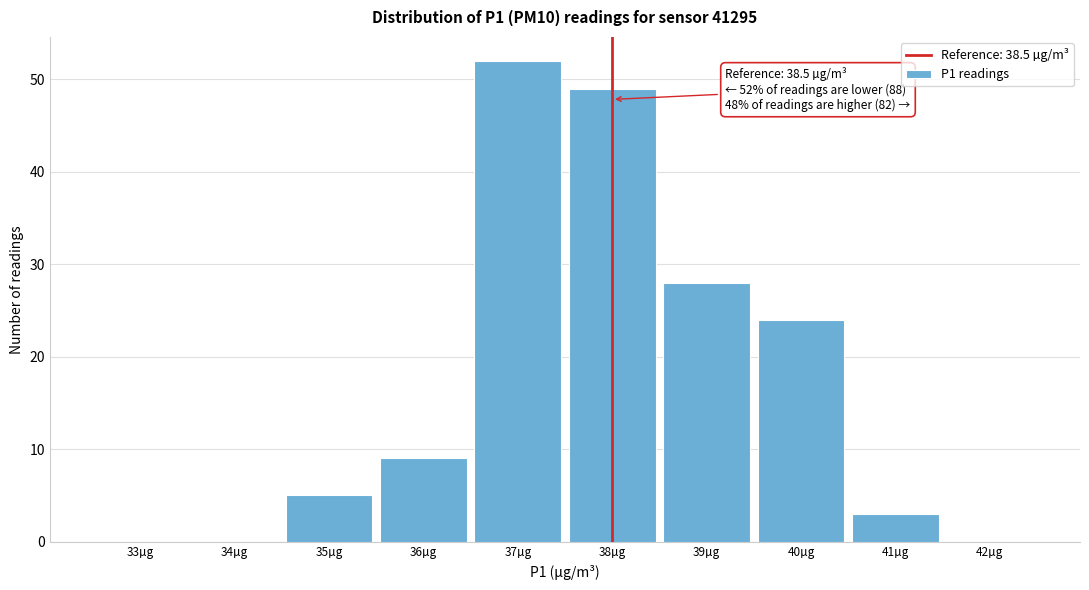

Reading left to right, list all the values displayed in this chart.

33µg=0	34µg=0	35µg=5	36µg=9	37µg=52	38µg=49	39µg=28	40µg=24	41µg=3	42µg=0